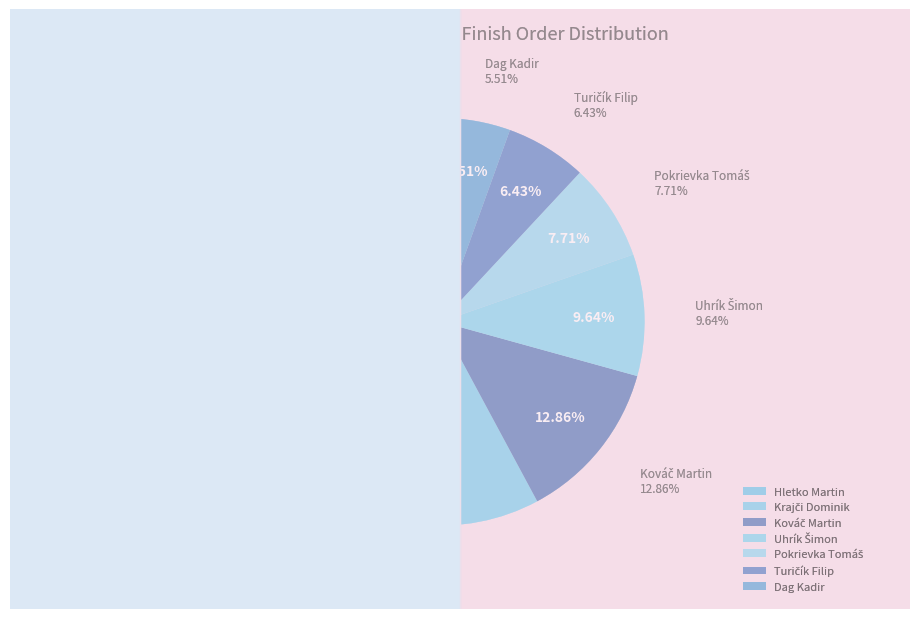

What percentage is the Dag Kadir slice, to the nearest percent?

25%